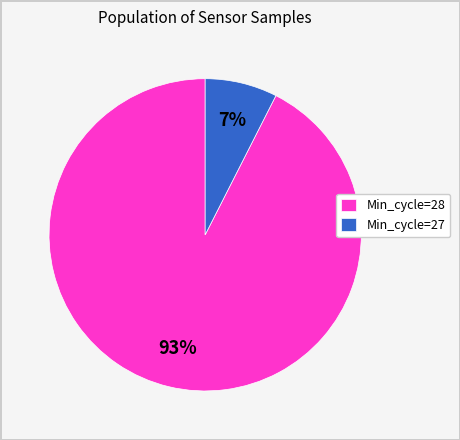

Count the number of slices in the pie.

2